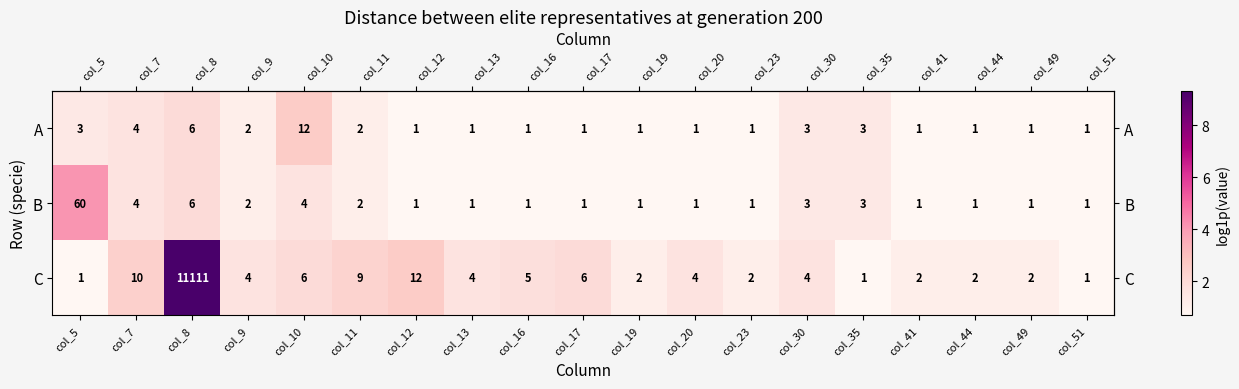

What is the sum of all C values?

11188